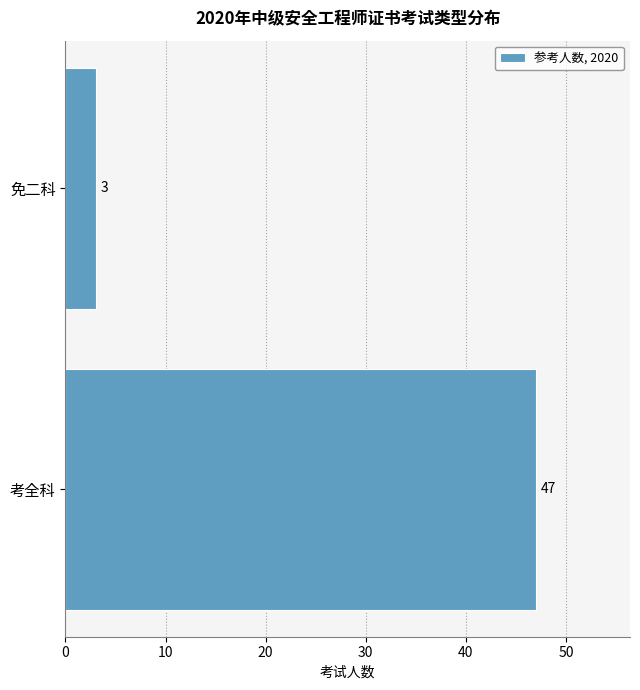

Reading bottom to top, extract all data points from this chart.

考全科=47	免二科=3